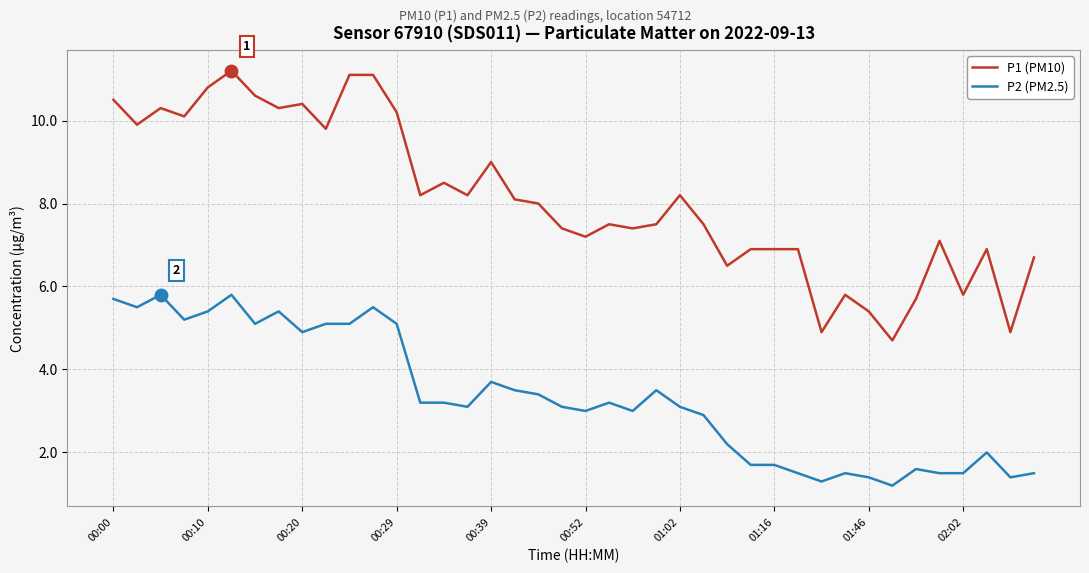

What is the difference between the maximum and minimum values in the P2 (PM2.5) series?

4.6